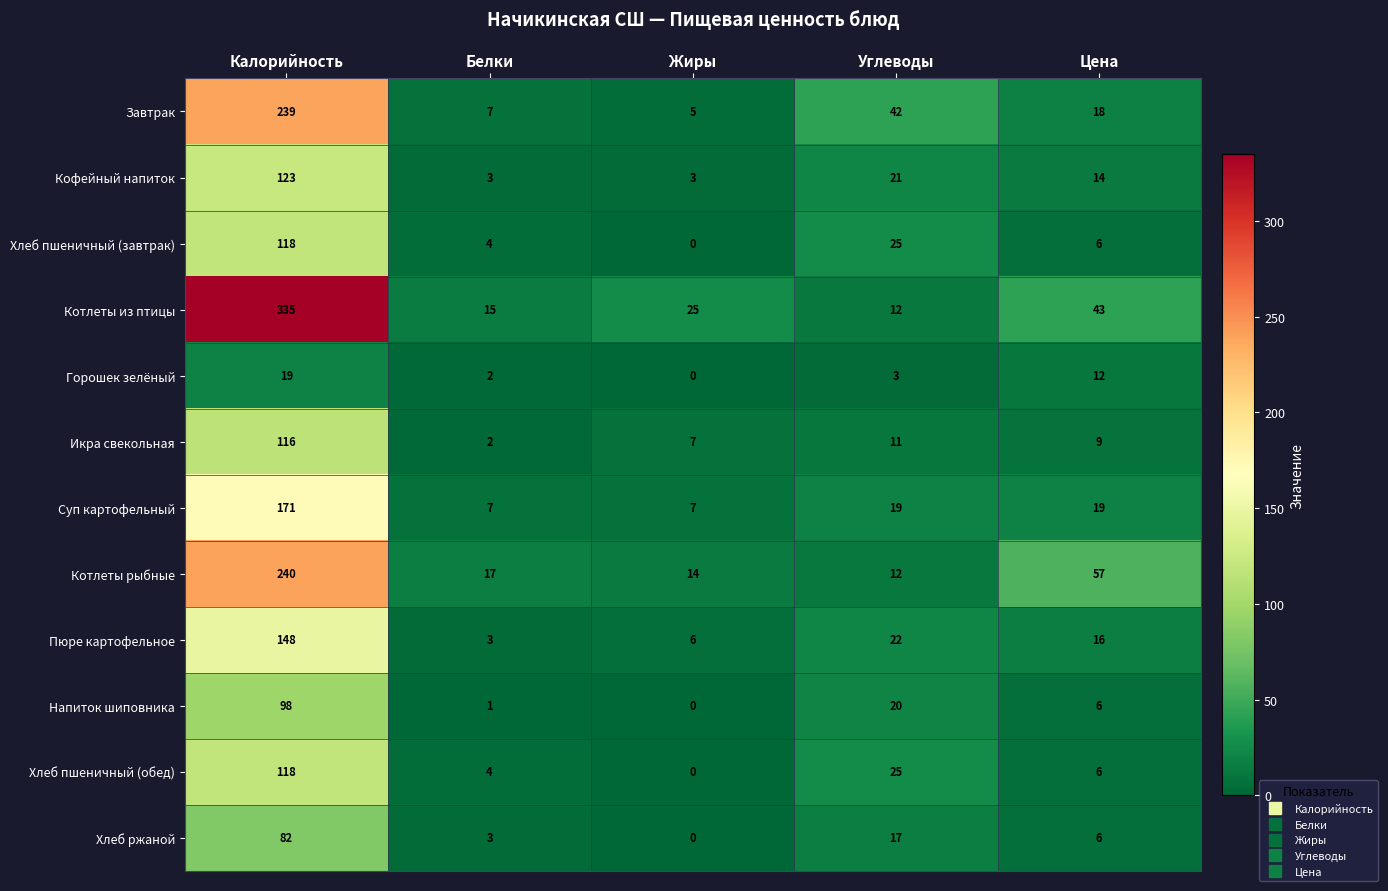

What is the highest value of the Хлеб пшеничный (обед) series?

118